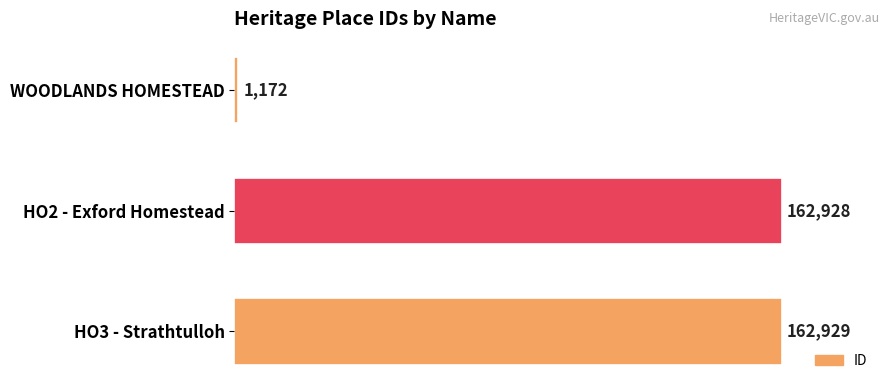

Which category has the highest value across all series?

HO3 - Strathtulloh